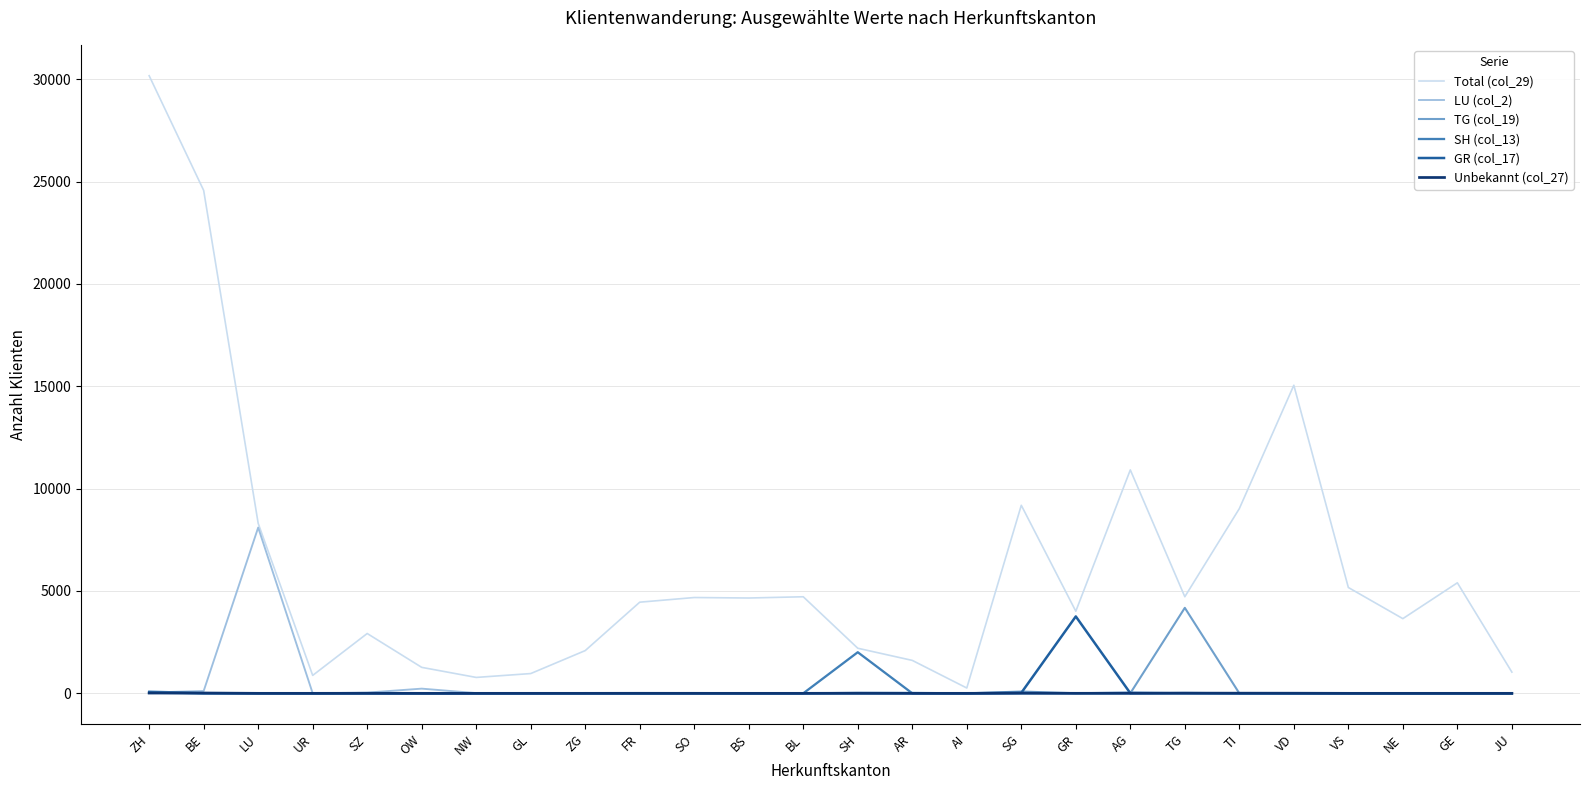

Which series has the largest range (max minus min)?

Total (col_29)